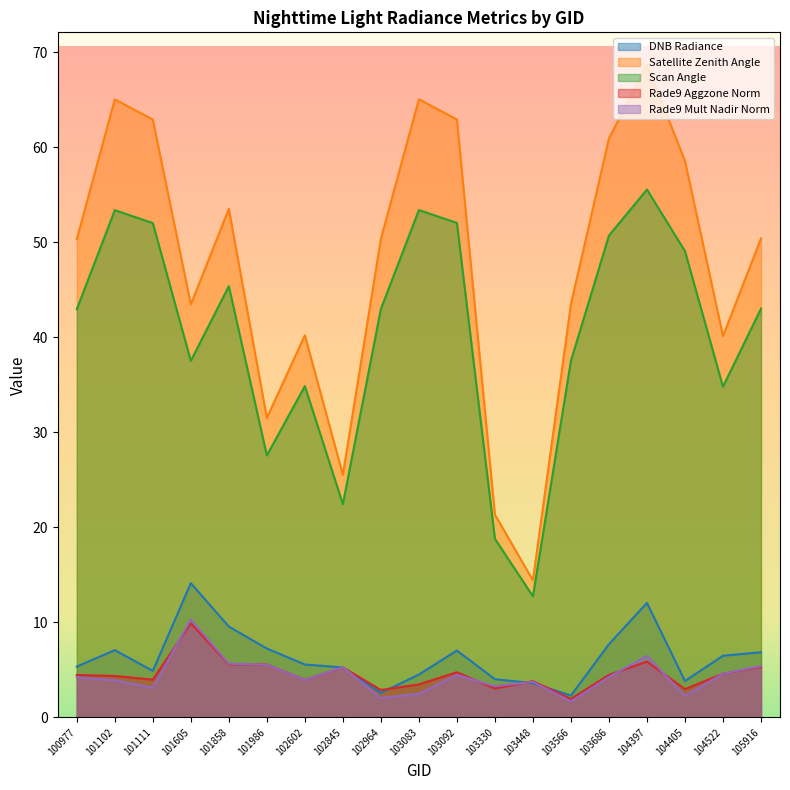

What is the difference between the maximum and second lowest values in the dnbrad series?

11.6